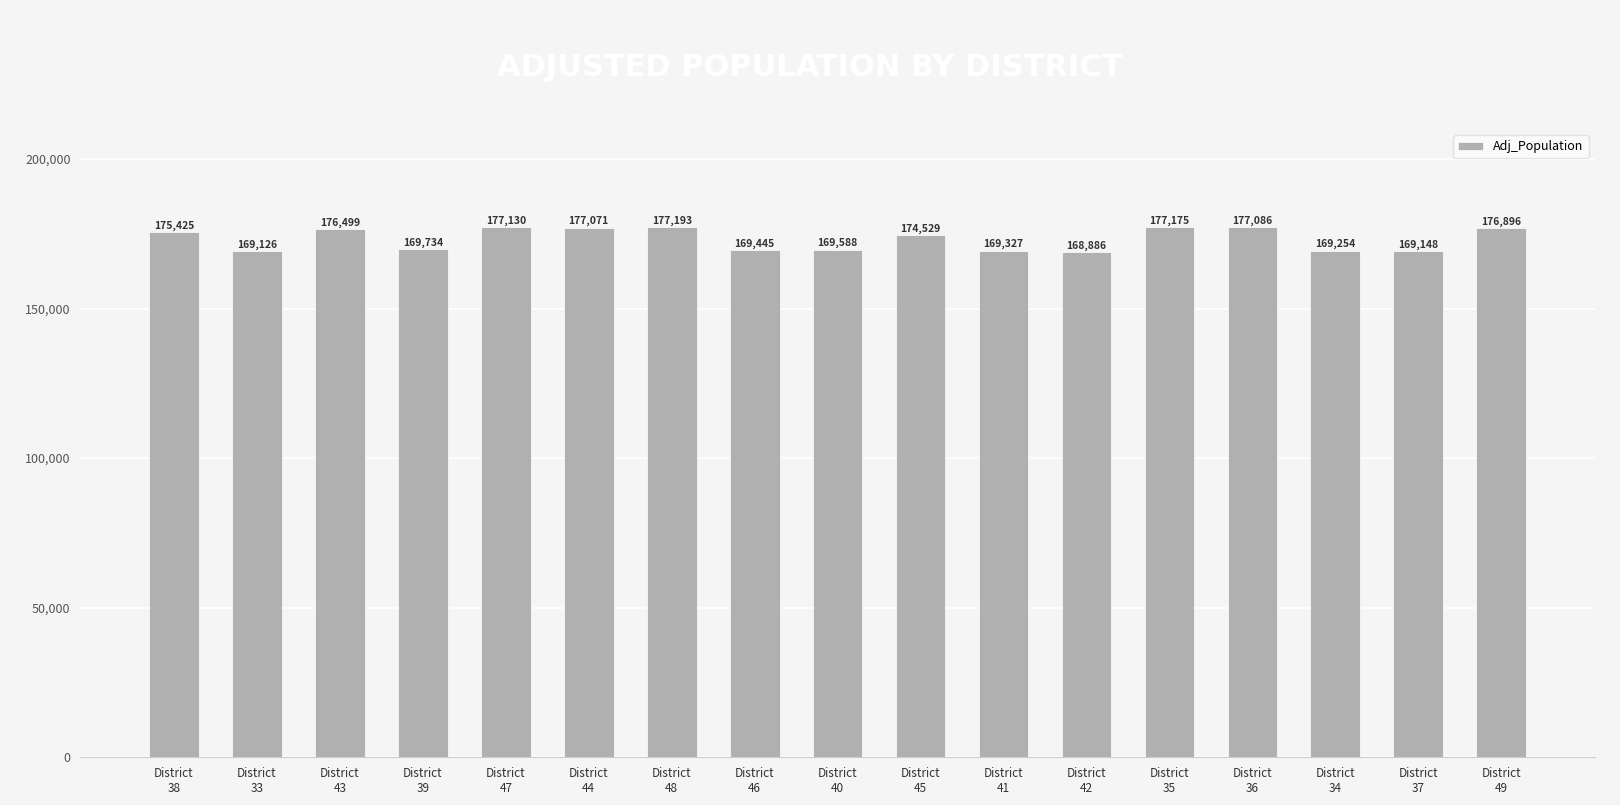

What is the label of the 2nd bar from the left?

District
33